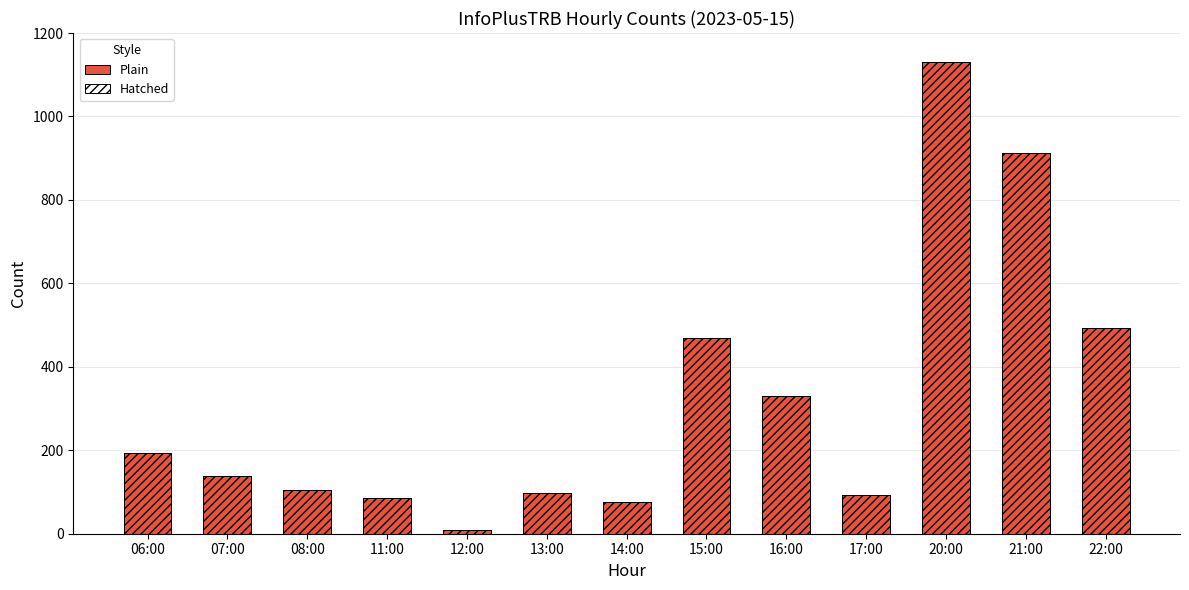

True or false: col_3 (hatched) has a value of 493 at 22:00.

True